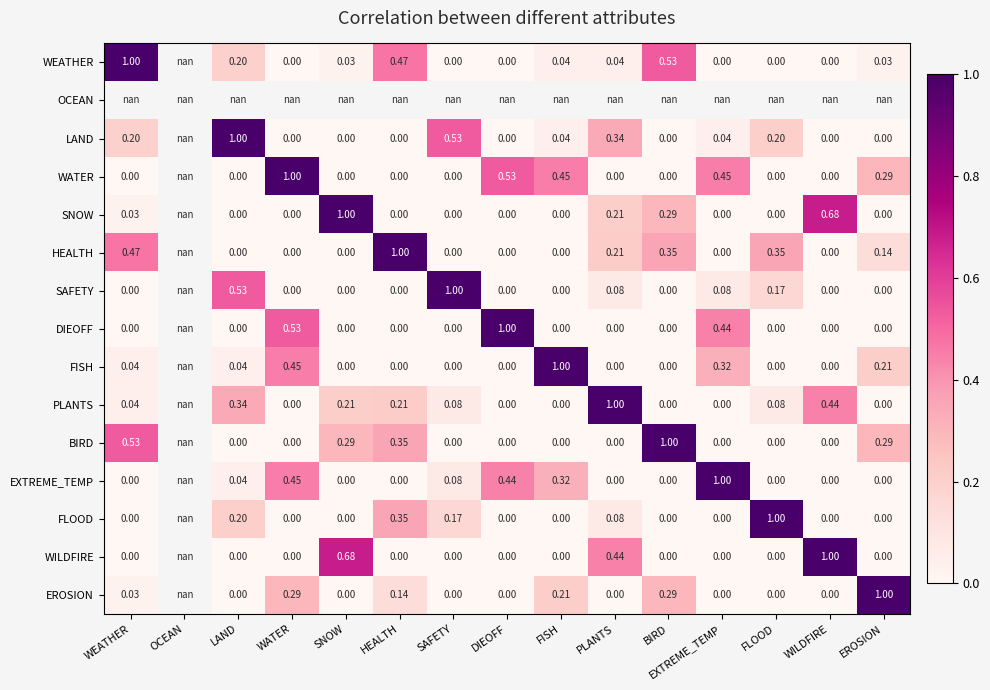

Count the number of categories in the chart.

15